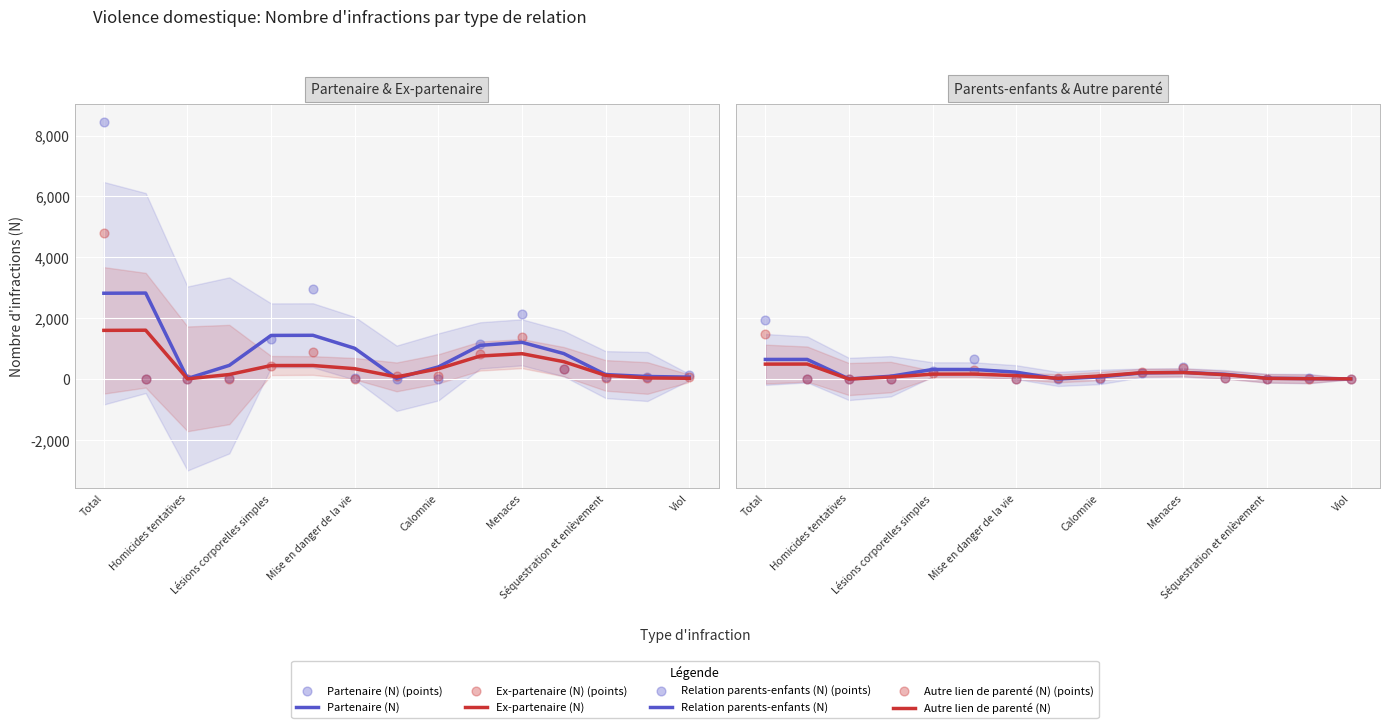

Which series has the largest total across all categories?

Partenaire (N)